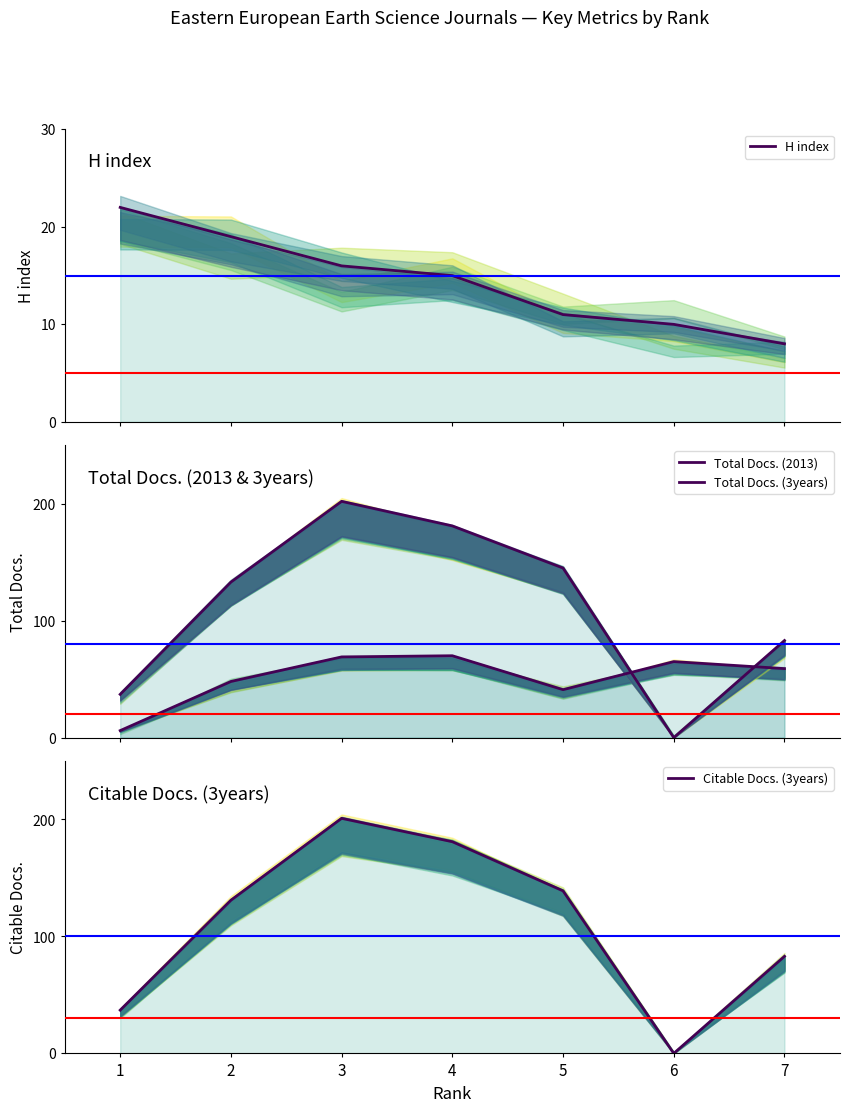

How many lines are shown in the chart?

4